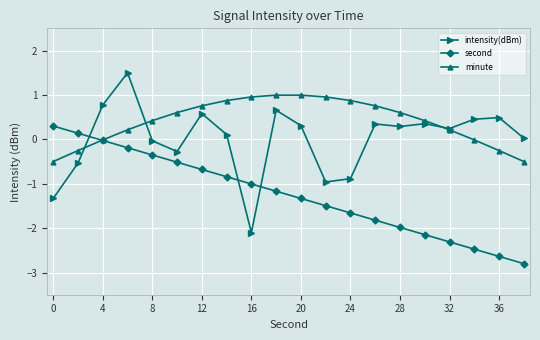

True or false: minute and second cross at least once.

True